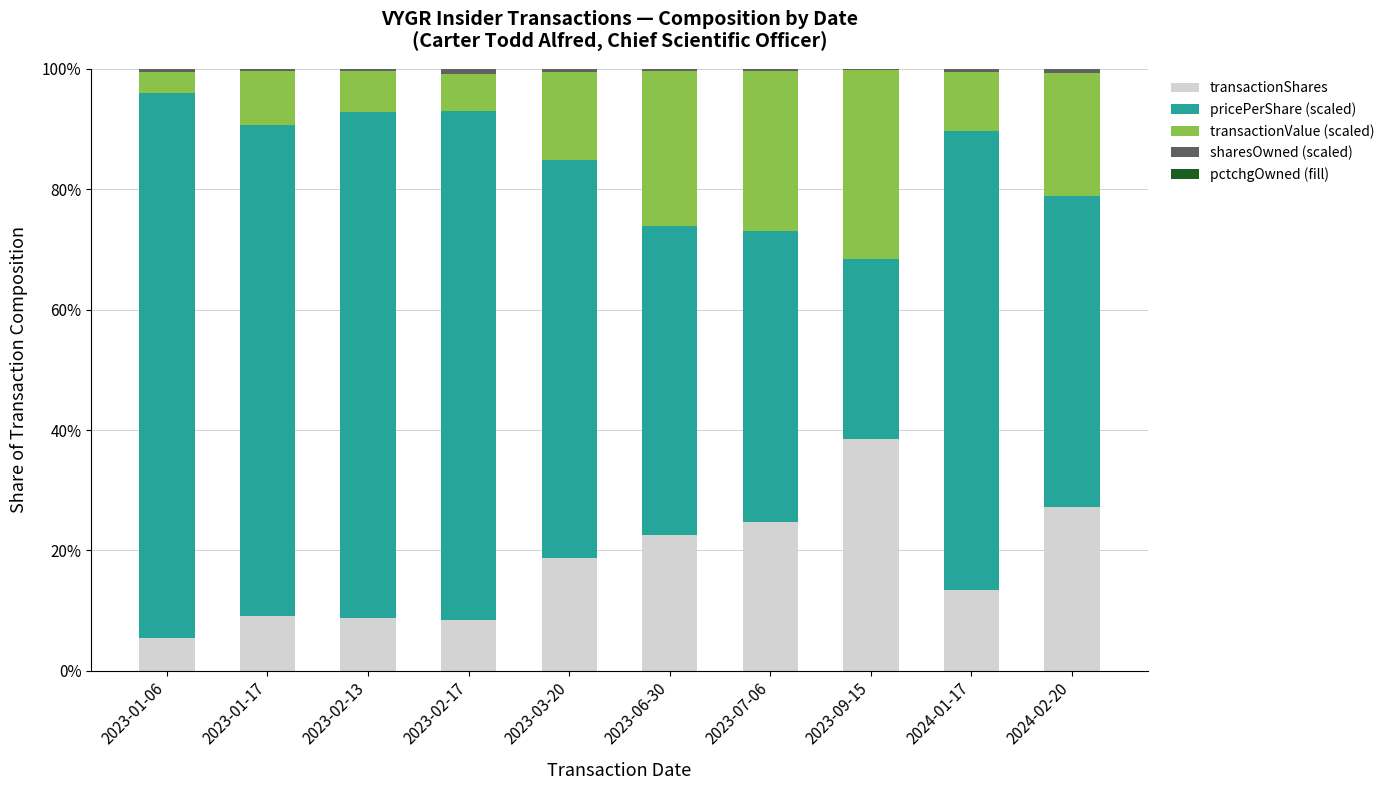

What is the highest value of the transactionShares series?

38.5